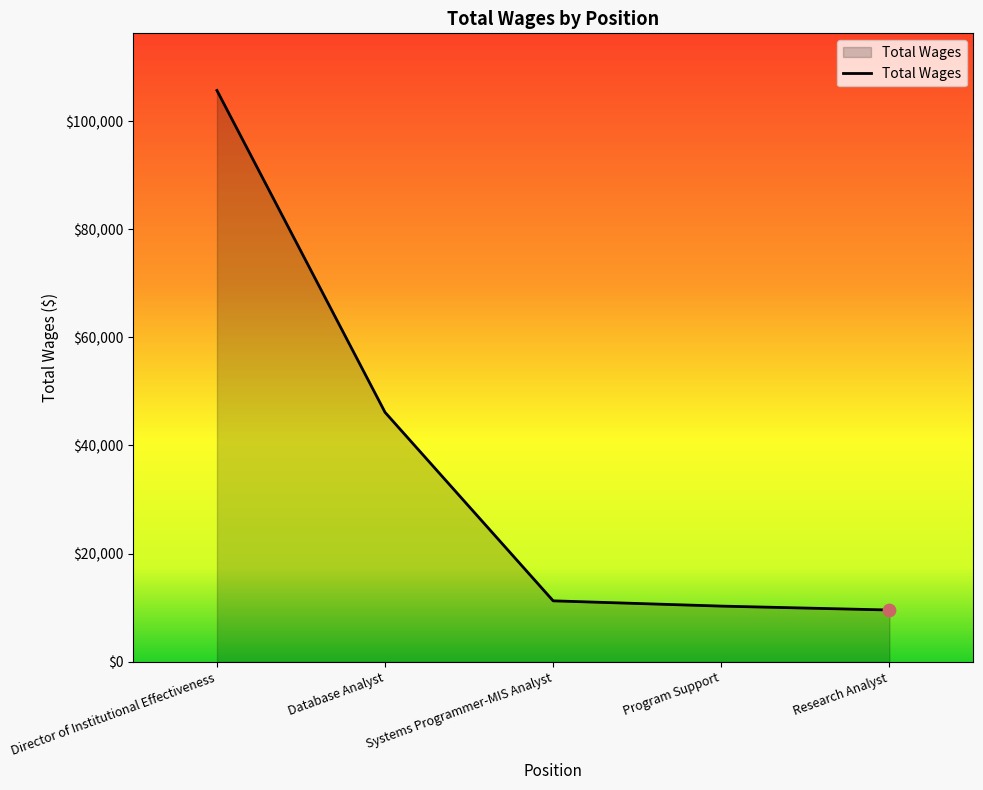

What is the change in value from Database Analyst to Systems Programmer-MIS Analyst?

-34858